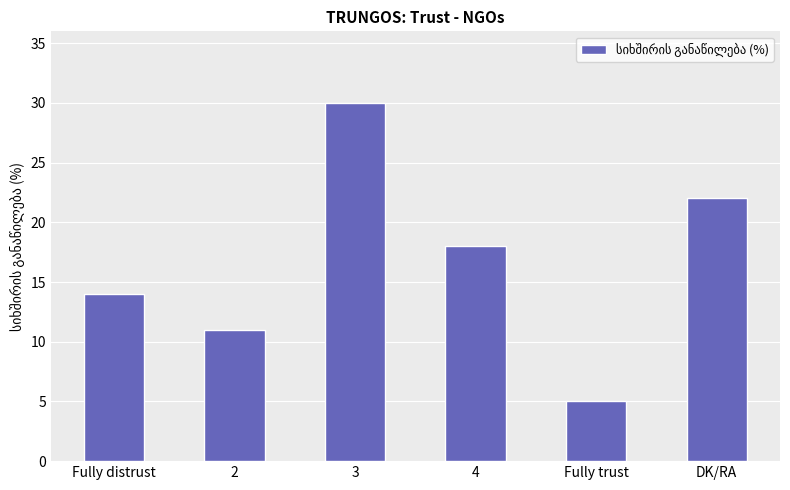

What is the change in value from 3 to DK/RA?

-8